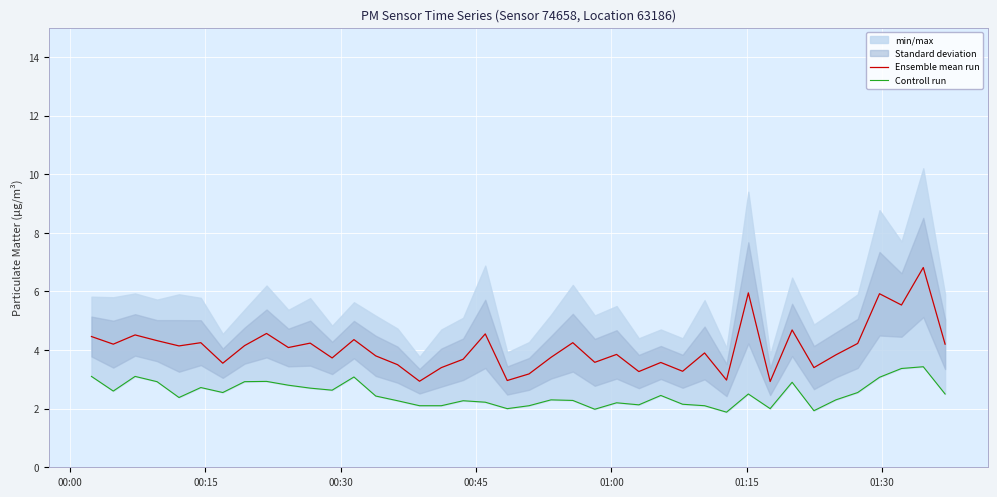

What is the minimum value for Ensemble mean run?

2.9